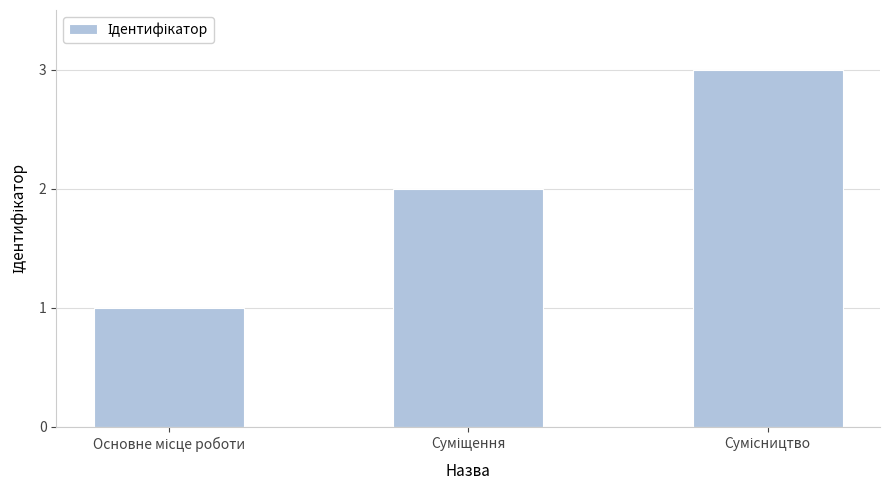

What is the sum of all values?

6